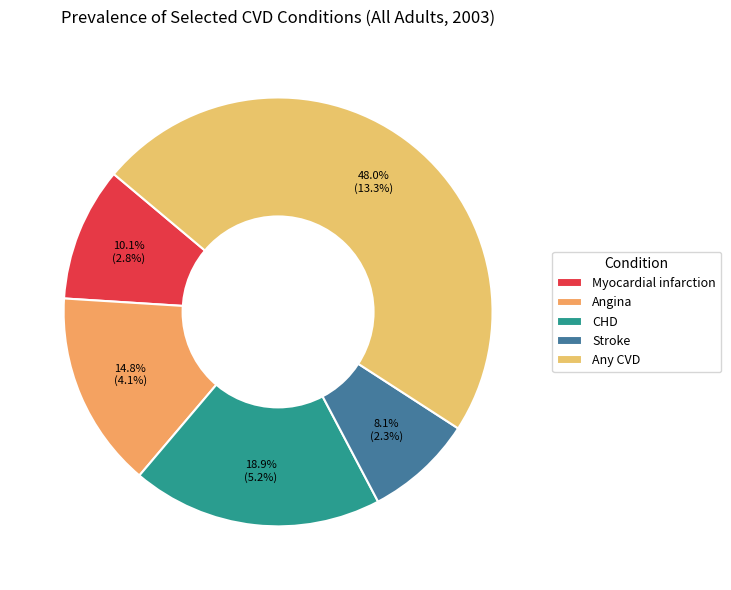

Does Stroke represent more than half of the total?

No